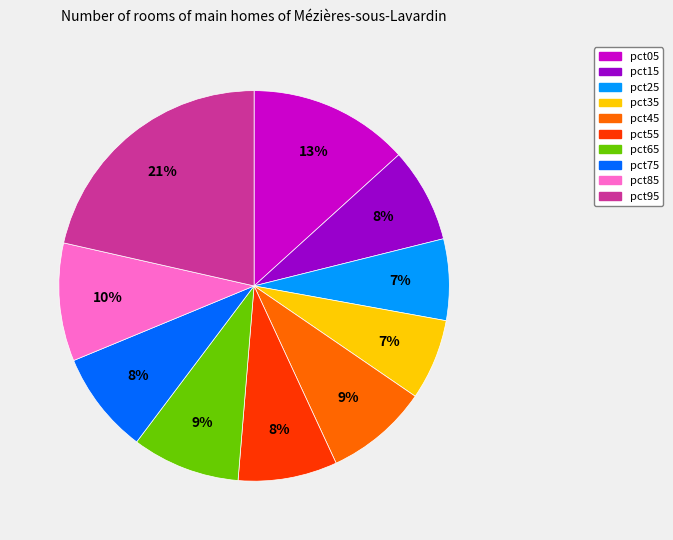

What is the largest slice in the pie chart?

pct95